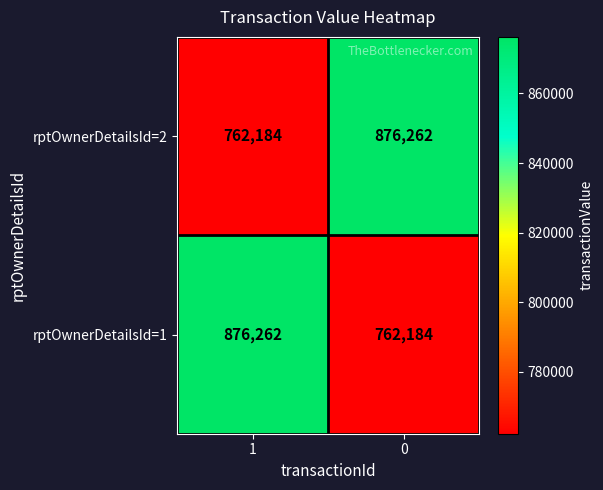

What is the total value across all series at 0?

1638446